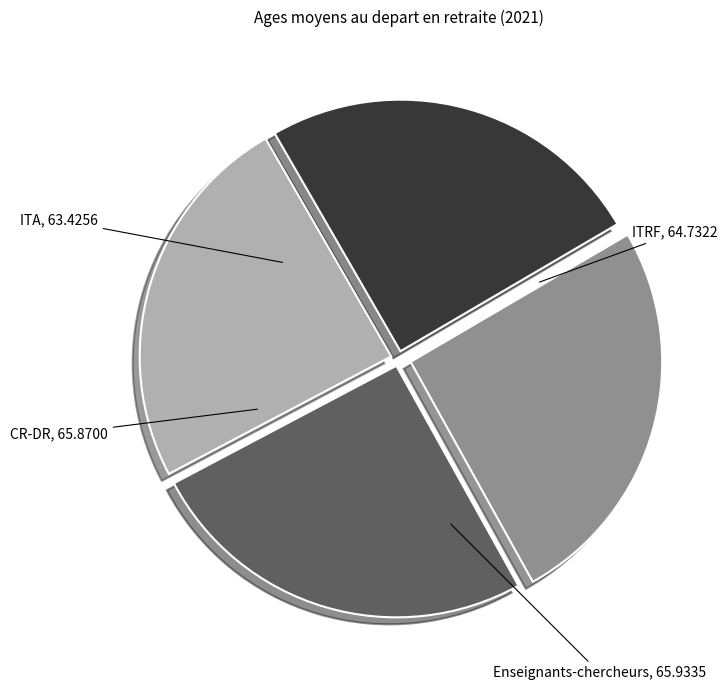

How many slices are in this pie chart?

4